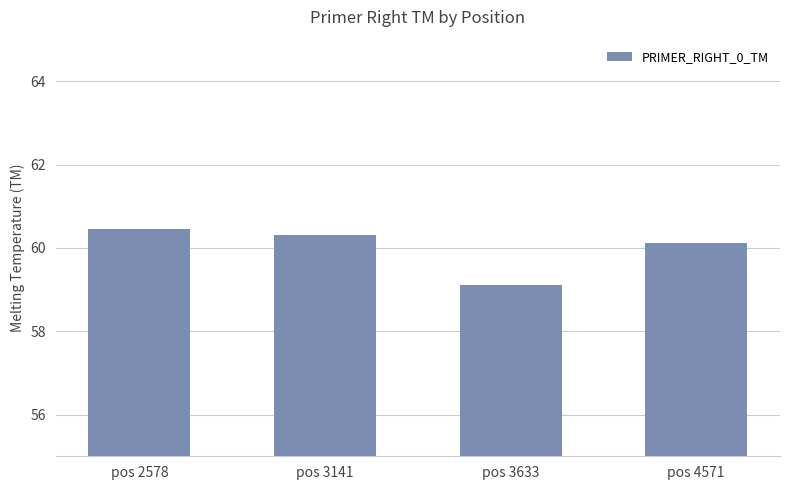

Count the number of data series in this chart.

1